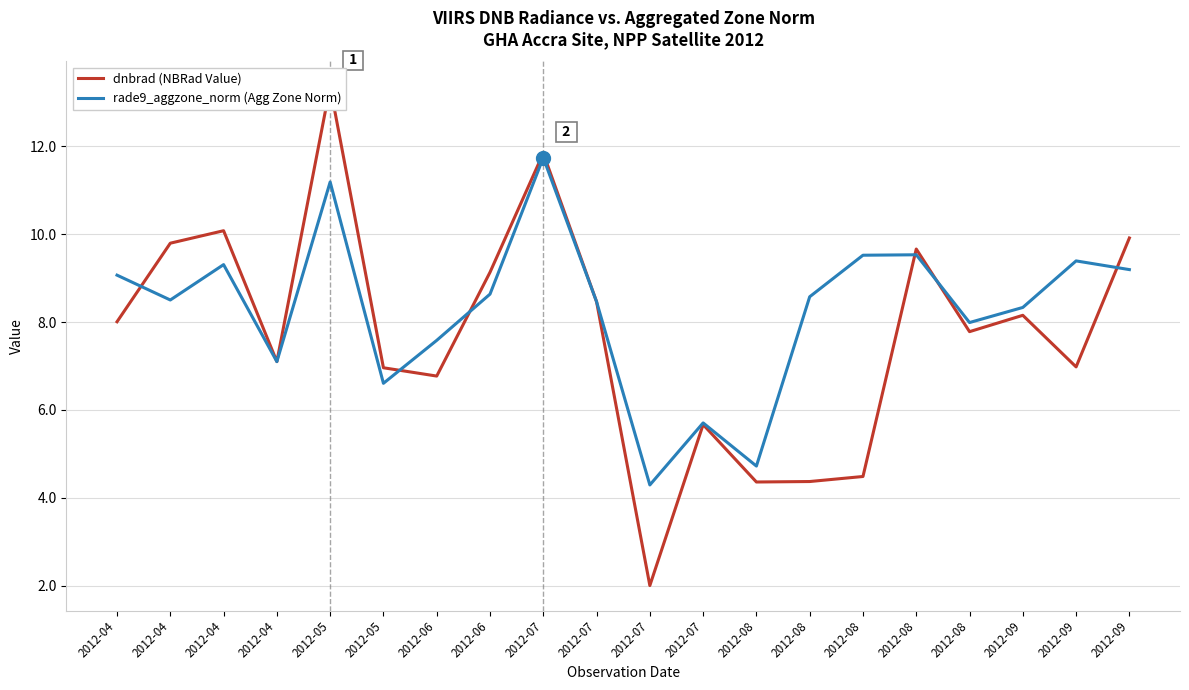

Rank the series by their maximum value, from highest to lowest.

dnbrad (NBRad Value), rade9_aggzone_norm (Agg Zone Norm)